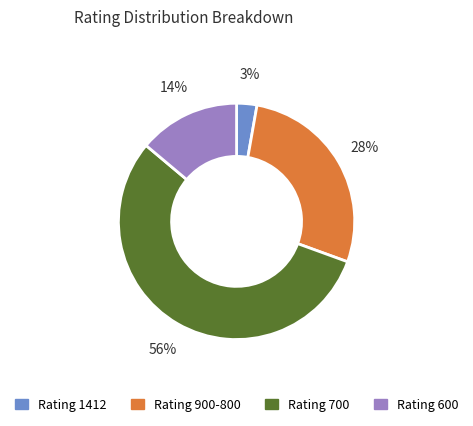

The Rating 600 slice represents 14% of the pie. True or false?

True